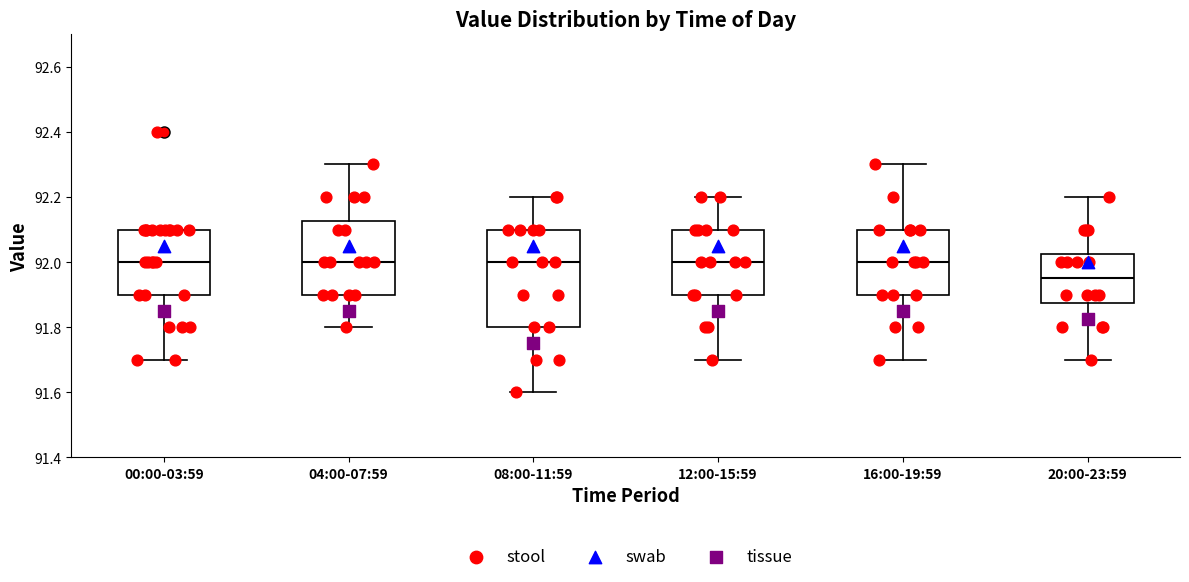

Reading left to right, read every box against the y-axis: the position of its median line, the range the box covers, and the ends of its whiskers. The values are not printed on the chart, so give them approximately, as read against the axis.

00:00-03:59: median 92.00, box 91.90 to 92.10, whiskers 91.70 to 92.10
04:00-07:59: median 92.00, box 91.90 to 92.12, whiskers 91.80 to 92.30
08:00-11:59: median 92.00, box 91.80 to 92.10, whiskers 91.60 to 92.20
12:00-15:59: median 92.00, box 91.90 to 92.10, whiskers 91.70 to 92.20
16:00-19:59: median 92.00, box 91.90 to 92.10, whiskers 91.70 to 92.30
20:00-23:59: median 91.96, box 91.88 to 92.02, whiskers 91.70 to 92.20